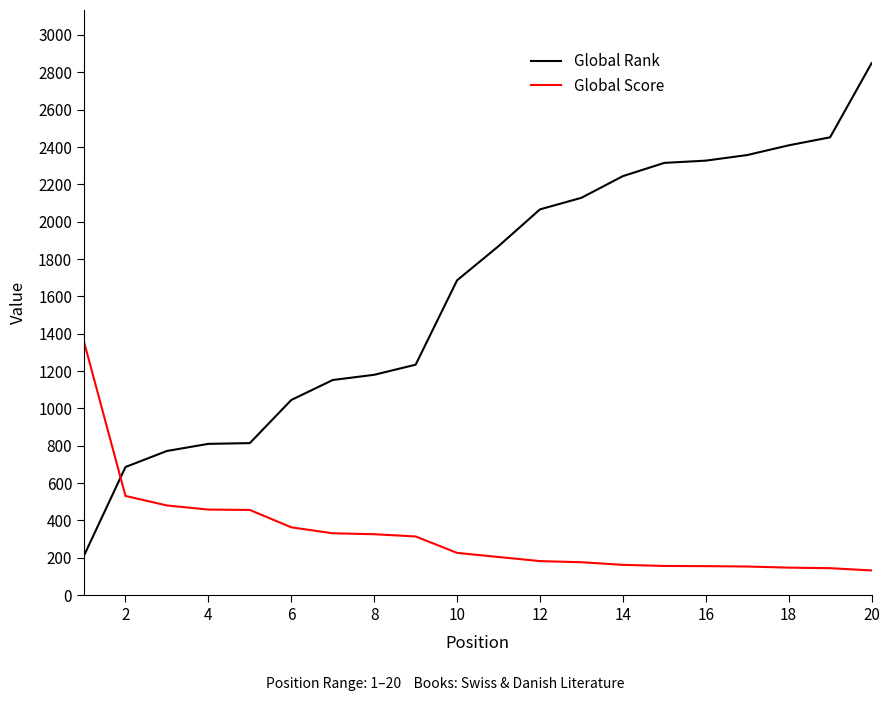

What is the highest value of the Global Score series?

1356